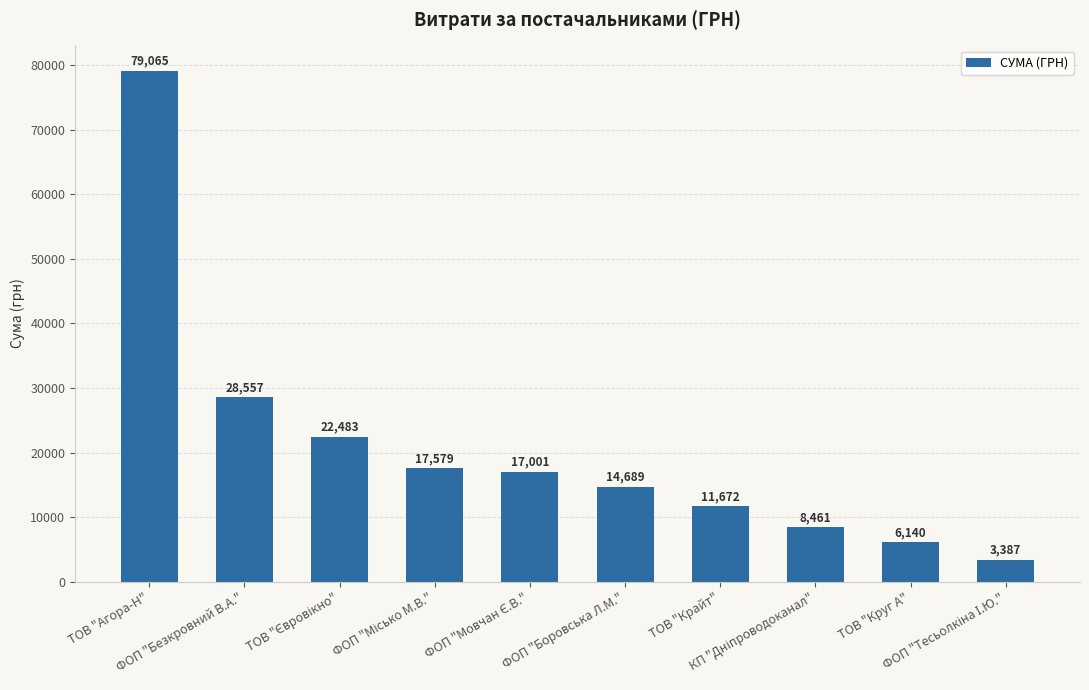

What is the difference between the maximum and second lowest values?

72924.7